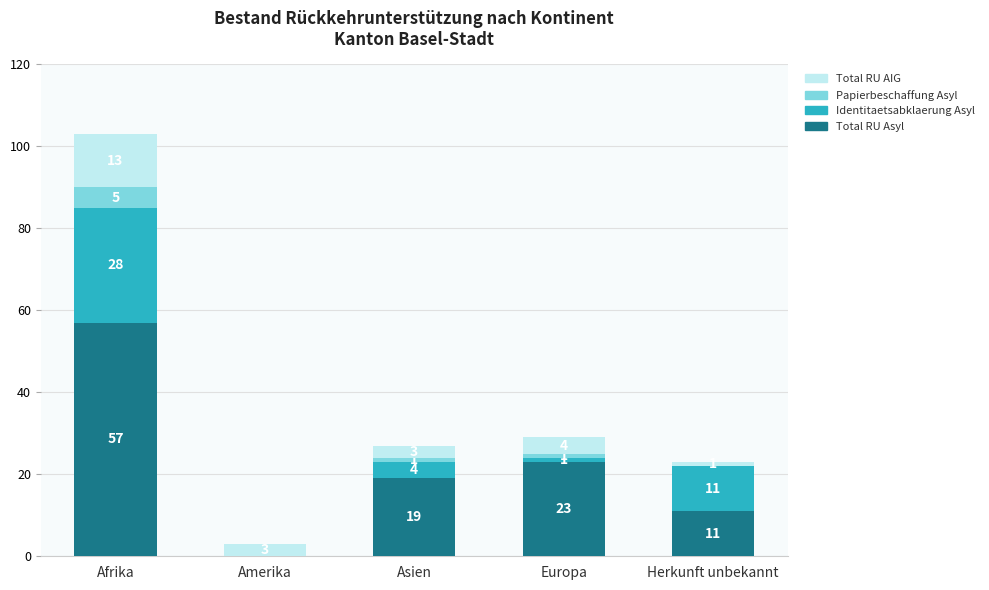

True or false: Total RU Asyl has a value of 11 at Herkunft unbekannt.

True